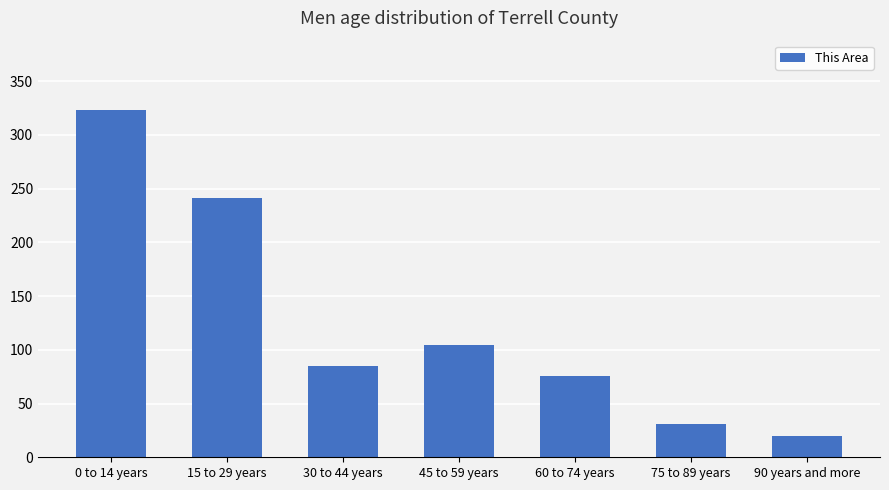

What is the minimum value shown in the chart?

20